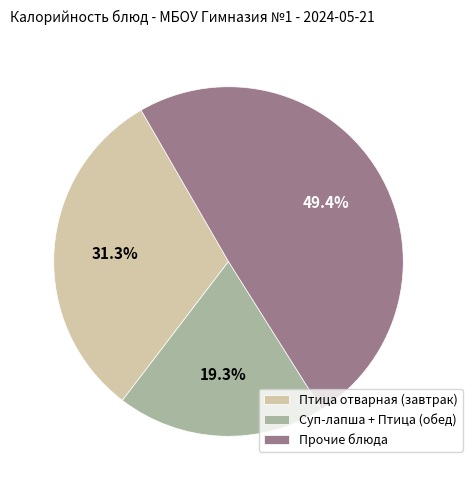

To the nearest percent, what is the average slice percentage?

33%